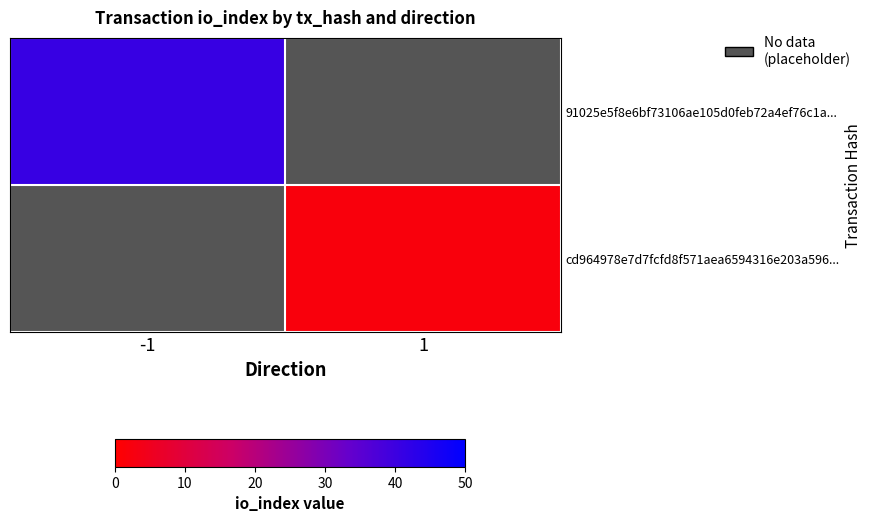

List the series in order of their peak value, highest first.

91025e5f8e6bf73106ae105d0feb72a4ef76c1a..., cd964978e7d7fcfd8f571aea6594316e203a596...